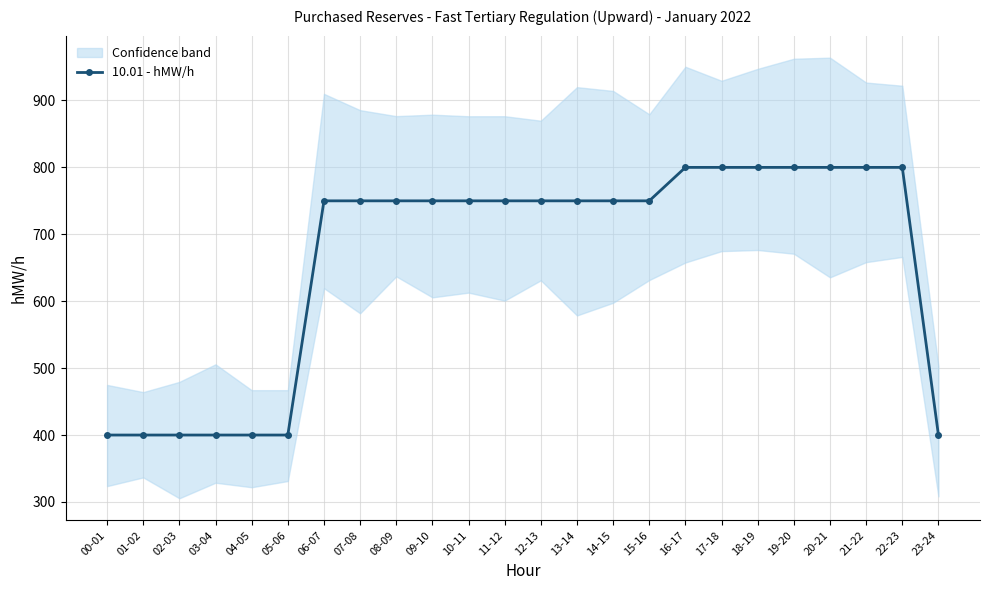

Reading right to left, list all the values displayed in this chart.

400	800	800	800	800	800	800	800	750	750	750	750	750	750	750	750	750	750	400	400	400	400	400	400